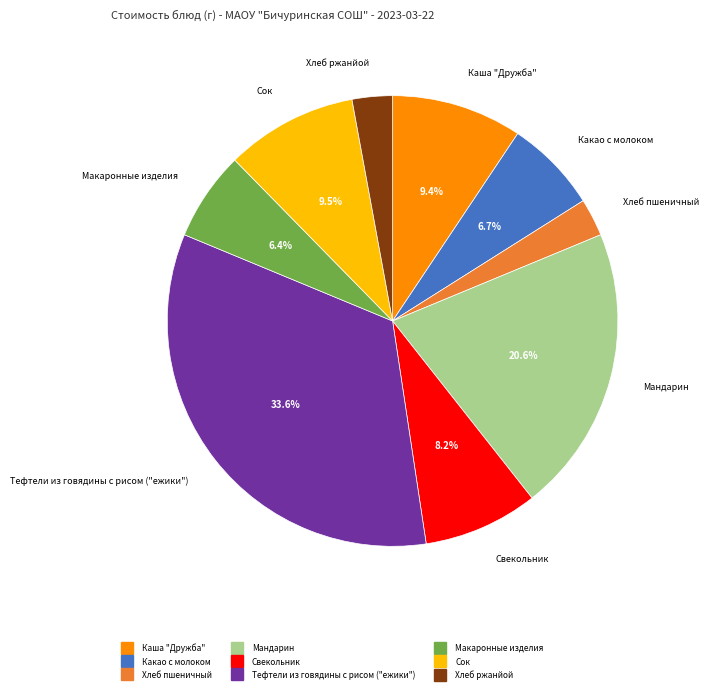

True or false: Каша "Дружба" accounts for 20% of the total.

False